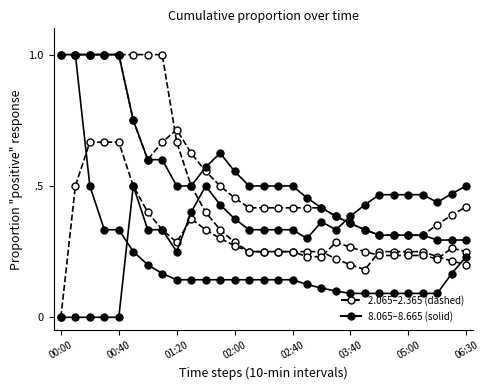

Does the chart have visible grid lines?

No